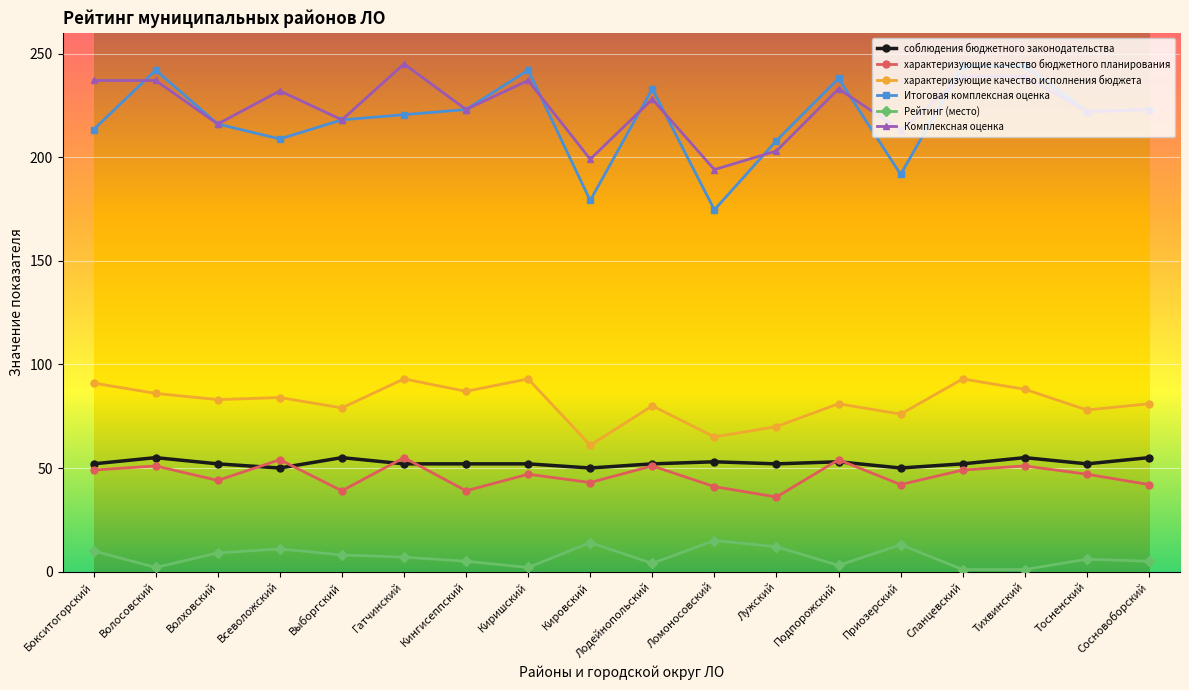

What is the total value across all series at Бокситогорский?

652.3